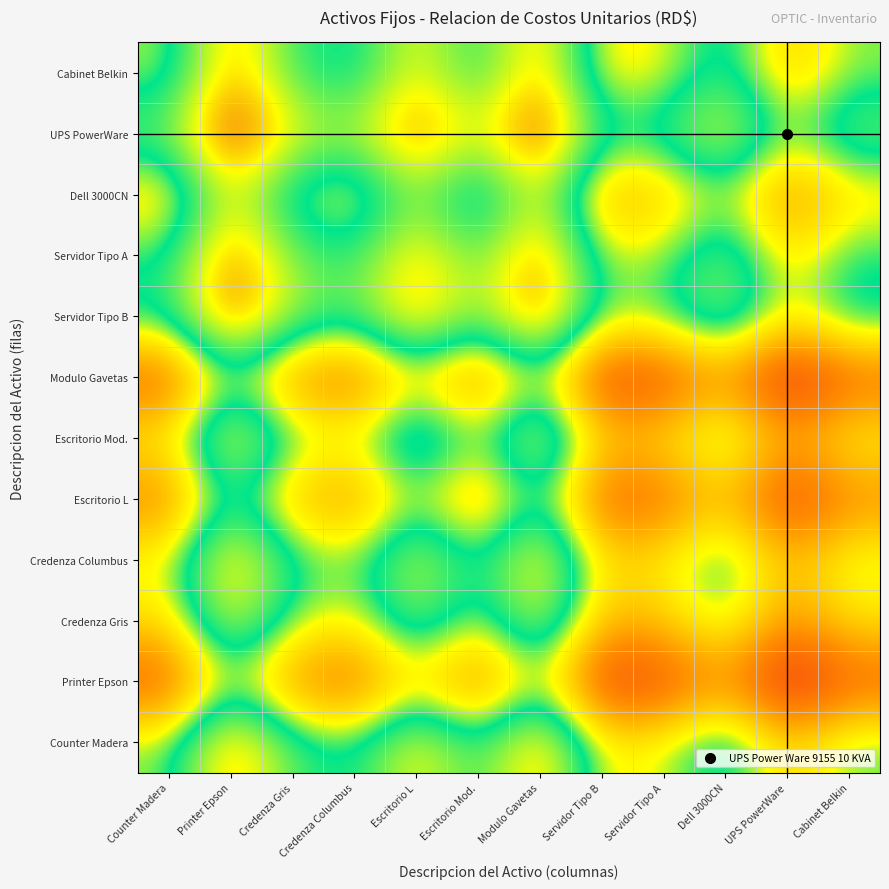

Reading right to left, what are all the values shown in this chart?

Counter Madera: Cabinet Belkin=0.1	UPS PowerWare=-1.2	Dell 3000CN=1.0	Servidor Tipo A=-0.3	Servidor Tipo B=-0.6	Modulo Gavetas=3.1	Escritorio Mod.=0.6	Escritorio L=2.4	Credenza Columbus=0.4	Credenza Gris=0.9	Printer Epson=3.2	Counter Madera=0.0
Printer Epson: Cabinet Belkin=-3.0	UPS PowerWare=-4.4	Dell 3000CN=-2.1	Servidor Tipo A=-3.5	Servidor Tipo B=-3.8	Modulo Gavetas=-0.1	Escritorio Mod.=-2.5	Escritorio L=-0.8	Credenza Columbus=-2.8	Credenza Gris=-2.2	Printer Epson=0.0	Counter Madera=-3.2
Credenza Gris: Cabinet Belkin=-0.8	UPS PowerWare=-2.1	Dell 3000CN=0.1	Servidor Tipo A=-1.2	Servidor Tipo B=-1.6	Modulo Gavetas=2.1	Escritorio Mod.=-0.3	Escritorio L=1.5	Credenza Columbus=-0.6	Credenza Gris=0.0	Printer Epson=2.2	Counter Madera=-0.9
Credenza Columbus: Cabinet Belkin=-0.2	UPS PowerWare=-1.6	Dell 3000CN=0.7	Servidor Tipo A=-0.6	Servidor Tipo B=-1.0	Modulo Gavetas=2.7	Escritorio Mod.=0.3	Escritorio L=2.1	Credenza Columbus=0.0	Credenza Gris=0.6	Printer Epson=2.8	Counter Madera=-0.4
Escritorio L: Cabinet Belkin=-2.3	UPS PowerWare=-3.6	Dell 3000CN=-1.4	Servidor Tipo A=-2.7	Servidor Tipo B=-3.0	Modulo Gavetas=0.7	Escritorio Mod.=-1.8	Escritorio L=0.0	Credenza Columbus=-2.1	Credenza Gris=-1.5	Printer Epson=0.8	Counter Madera=-2.4
Escritorio Mod.: Cabinet Belkin=-0.5	UPS PowerWare=-1.8	Dell 3000CN=0.4	Servidor Tipo A=-0.9	Servidor Tipo B=-1.2	Modulo Gavetas=2.5	Escritorio Mod.=0.0	Escritorio L=1.8	Credenza Columbus=-0.3	Credenza Gris=0.3	Printer Epson=2.5	Counter Madera=-0.6
Modulo Gavetas: Cabinet Belkin=-2.9	UPS PowerWare=-4.3	Dell 3000CN=-2.0	Servidor Tipo A=-3.4	Servidor Tipo B=-3.7	Modulo Gavetas=0.0	Escritorio Mod.=-2.5	Escritorio L=-0.7	Credenza Columbus=-2.7	Credenza Gris=-2.1	Printer Epson=0.1	Counter Madera=-3.1
Servidor Tipo B: Cabinet Belkin=0.8	UPS PowerWare=-0.6	Dell 3000CN=1.7	Servidor Tipo A=0.3	Servidor Tipo B=0.0	Modulo Gavetas=3.7	Escritorio Mod.=1.2	Escritorio L=3.0	Credenza Columbus=1.0	Credenza Gris=1.6	Printer Epson=3.8	Counter Madera=0.6
Servidor Tipo A: Cabinet Belkin=0.4	UPS PowerWare=-0.9	Dell 3000CN=1.3	Servidor Tipo A=0.0	Servidor Tipo B=-0.3	Modulo Gavetas=3.4	Escritorio Mod.=0.9	Escritorio L=2.7	Credenza Columbus=0.6	Credenza Gris=1.2	Printer Epson=3.5	Counter Madera=0.3
Dell 3000CN: Cabinet Belkin=-0.9	UPS PowerWare=-2.3	Dell 3000CN=0.0	Servidor Tipo A=-1.3	Servidor Tipo B=-1.7	Modulo Gavetas=2.0	Escritorio Mod.=-0.4	Escritorio L=1.4	Credenza Columbus=-0.7	Credenza Gris=-0.1	Printer Epson=2.1	Counter Madera=-1.0
UPS PowerWare: Cabinet Belkin=1.4	UPS PowerWare=0.0	Dell 3000CN=2.3	Servidor Tipo A=0.9	Servidor Tipo B=0.6	Modulo Gavetas=4.3	Escritorio Mod.=1.8	Escritorio L=3.6	Credenza Columbus=1.6	Credenza Gris=2.1	Printer Epson=4.4	Counter Madera=1.2
Cabinet Belkin: Cabinet Belkin=0.0	UPS PowerWare=-1.4	Dell 3000CN=0.9	Servidor Tipo A=-0.4	Servidor Tipo B=-0.8	Modulo Gavetas=2.9	Escritorio Mod.=0.5	Escritorio L=2.3	Credenza Columbus=0.2	Credenza Gris=0.8	Printer Epson=3.0	Counter Madera=-0.1